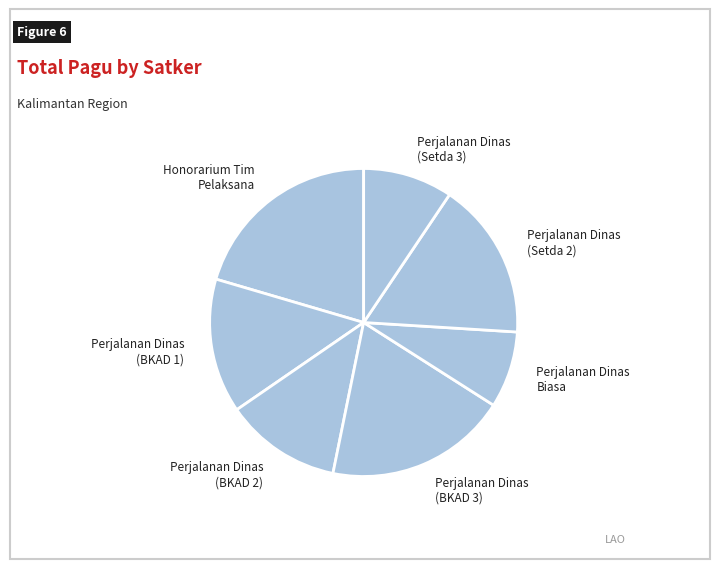

Combined, do Perjalanan Dinas Biasa and Perjalanan Dinas (BKAD 2) account for over 50%?

No